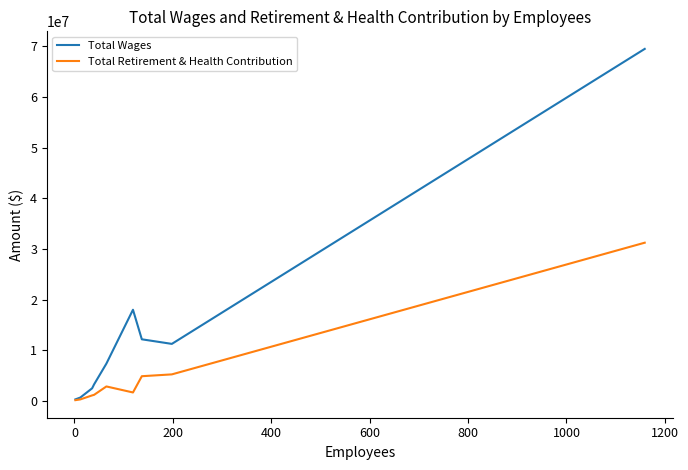

Which series has the largest total across all categories?

Total Wages